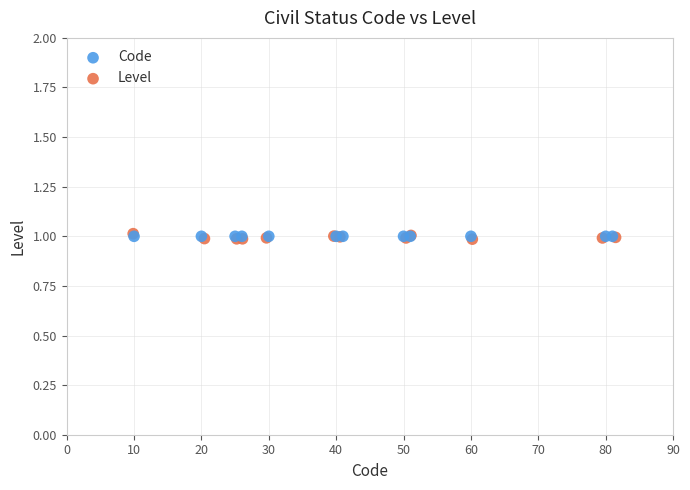

What are all the series names shown in the legend?

Code, Level